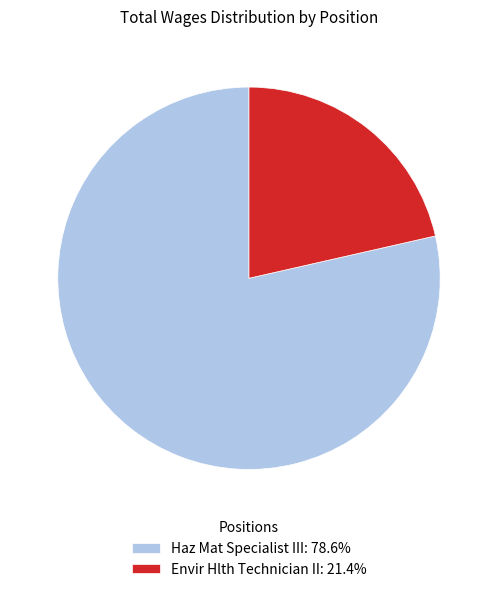

Is there any slice that represents more than half of the pie?

Yes